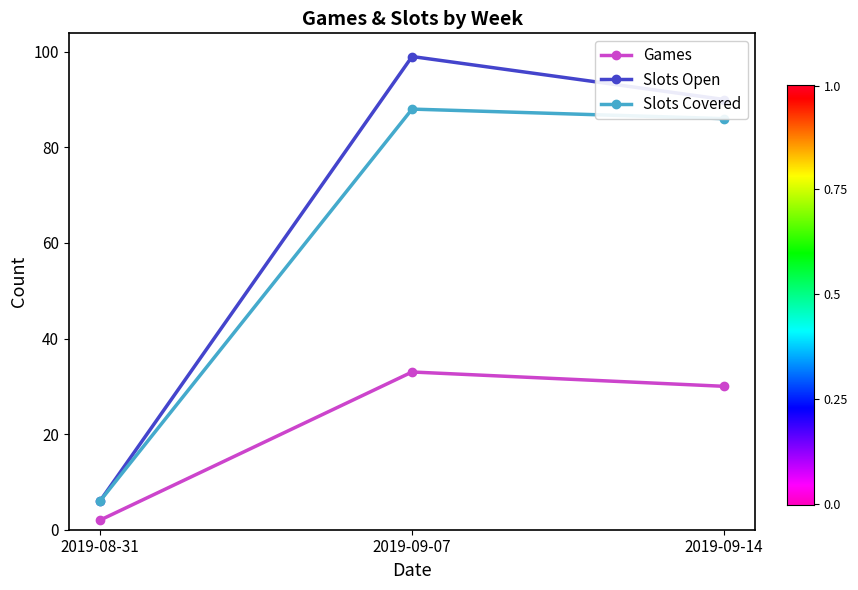

What is the label of the 1st point from the right?

2019-09-14